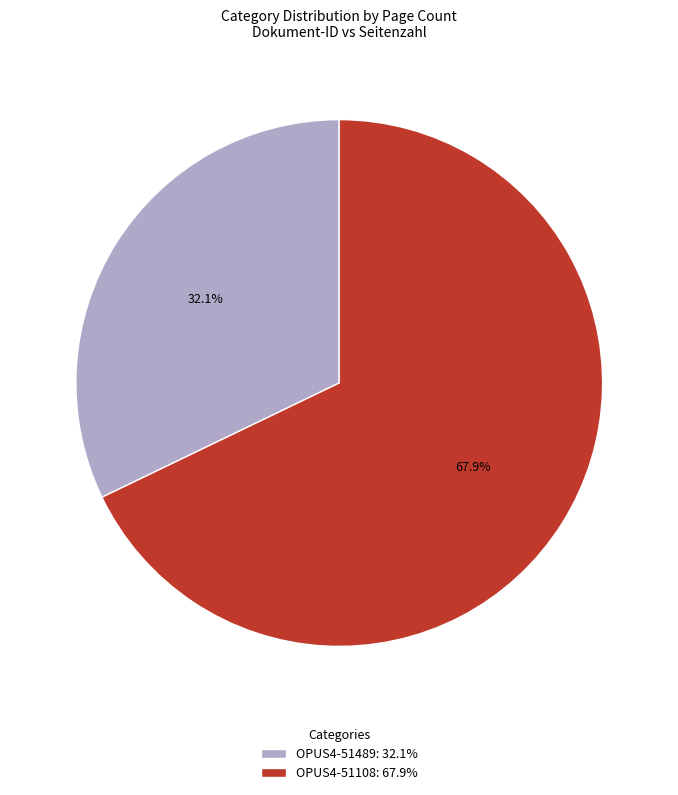

Is it true that OPUS4-51489 is 42% of the pie?

False